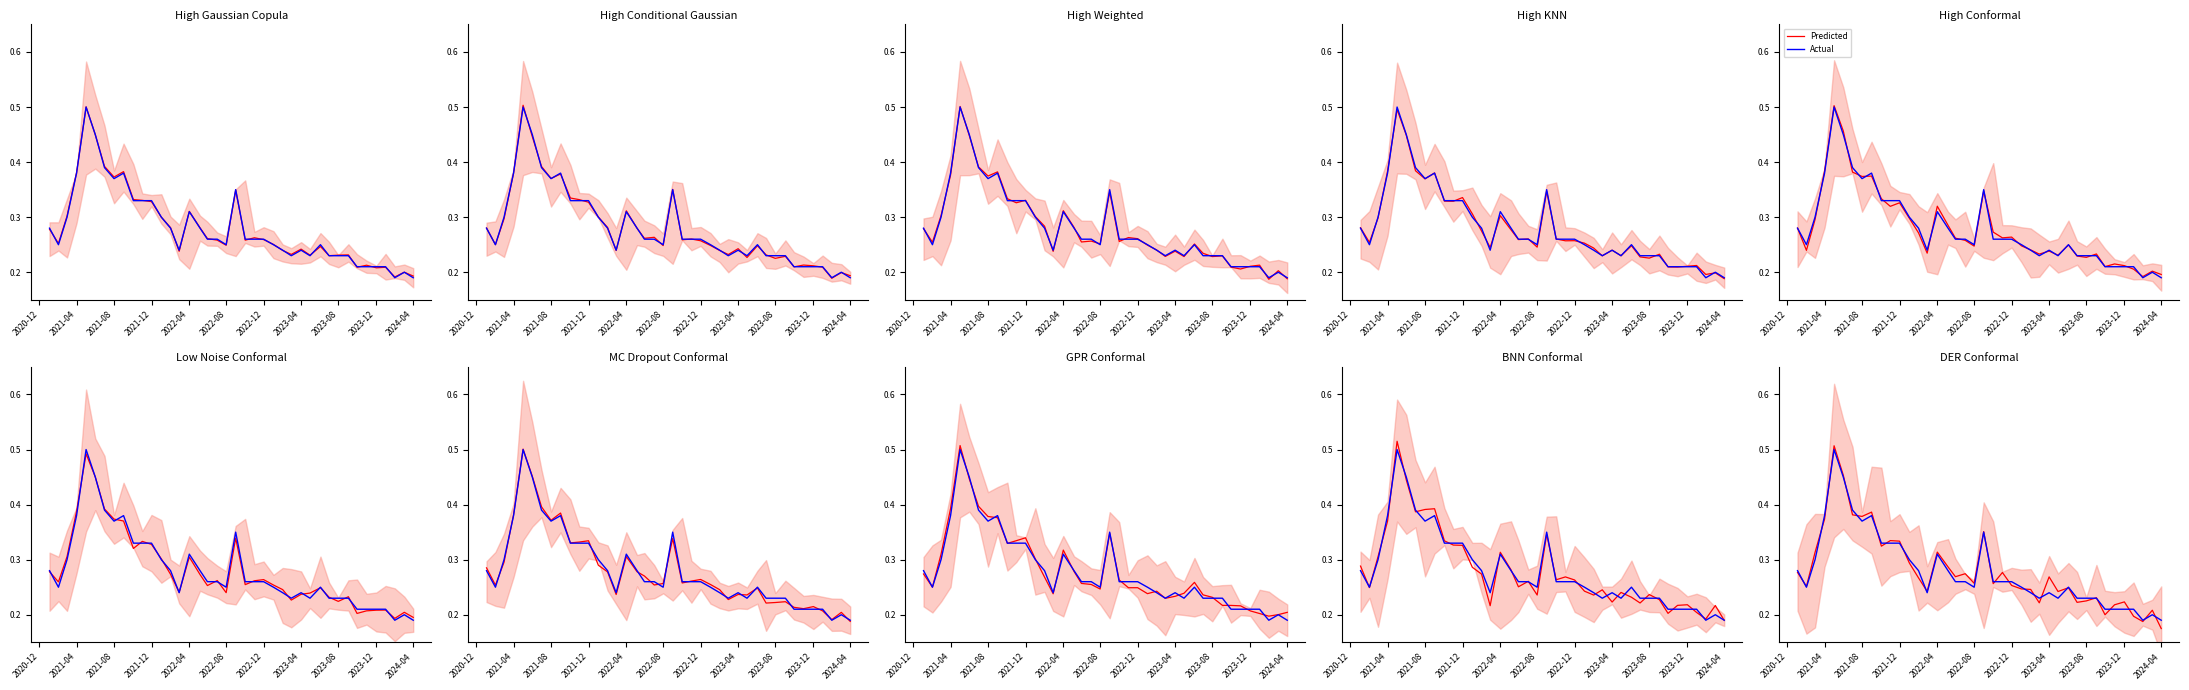

After their last crossing, which series has the higher values: Predicted or Actual?

Actual